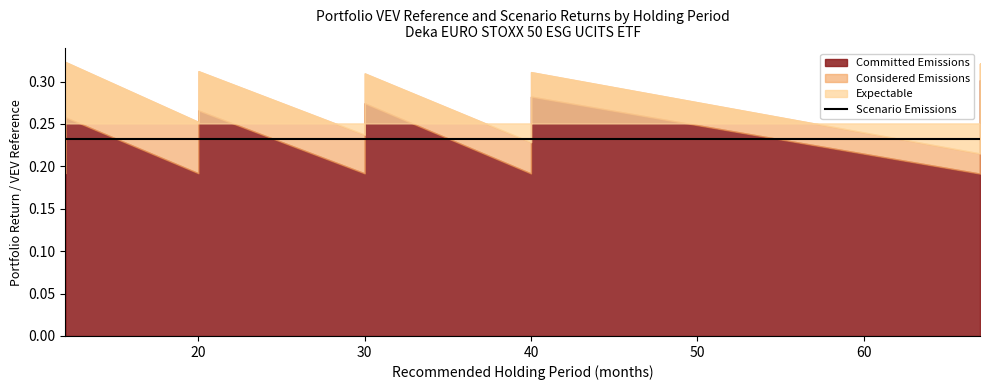

At which category is the sum across all series the highest?

12